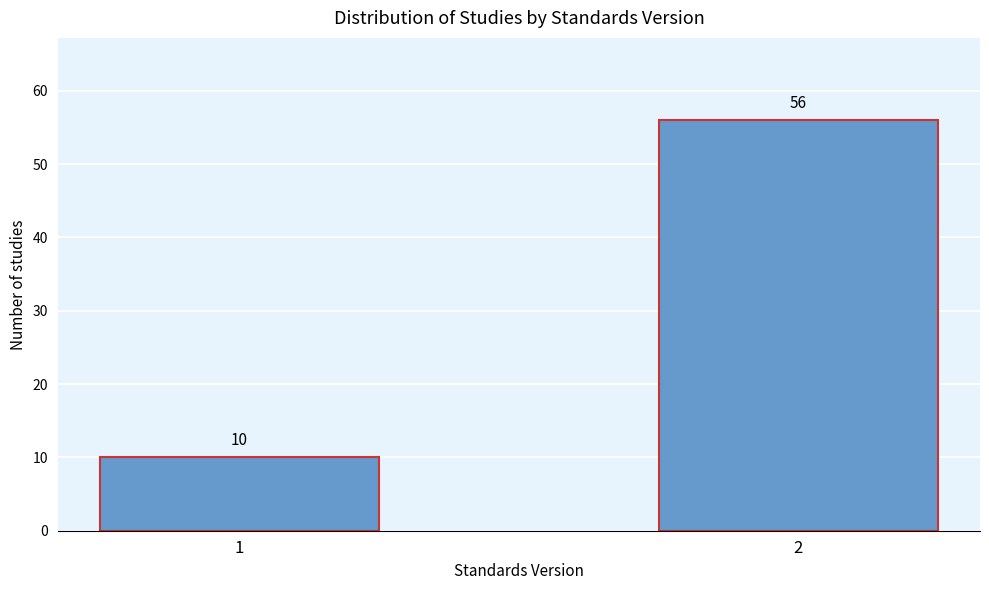

Reading left to right, what are all the values shown in this chart?

10	56